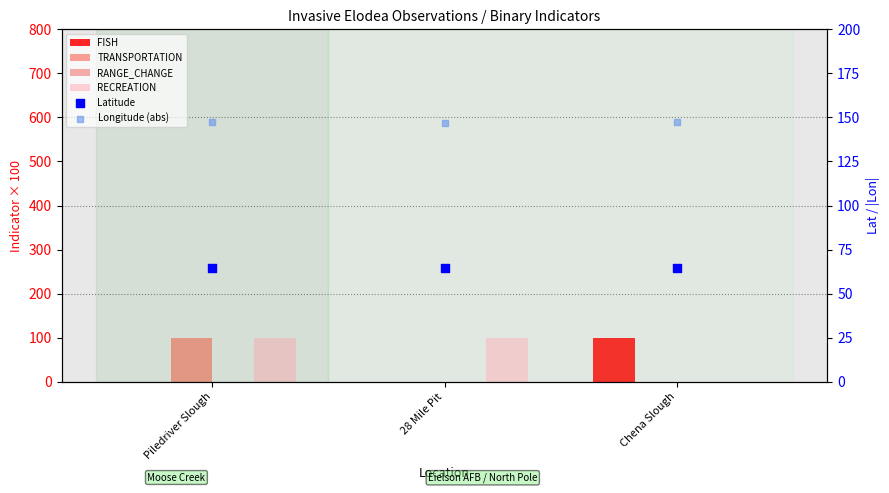

Which series has the largest Y range (max minus min)?

FISH